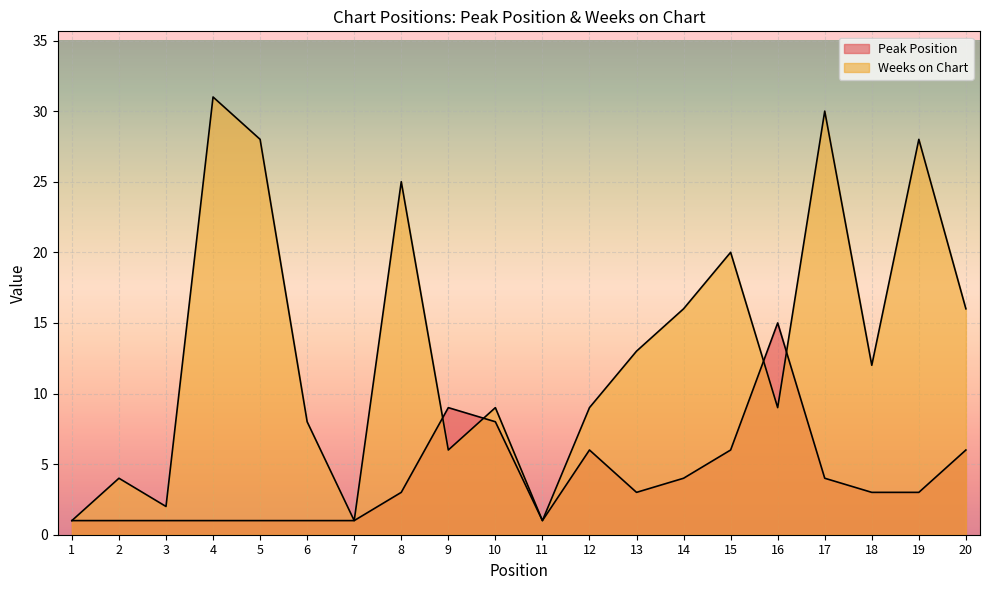

Which series has the largest range (max minus min)?

Weeks on Chart